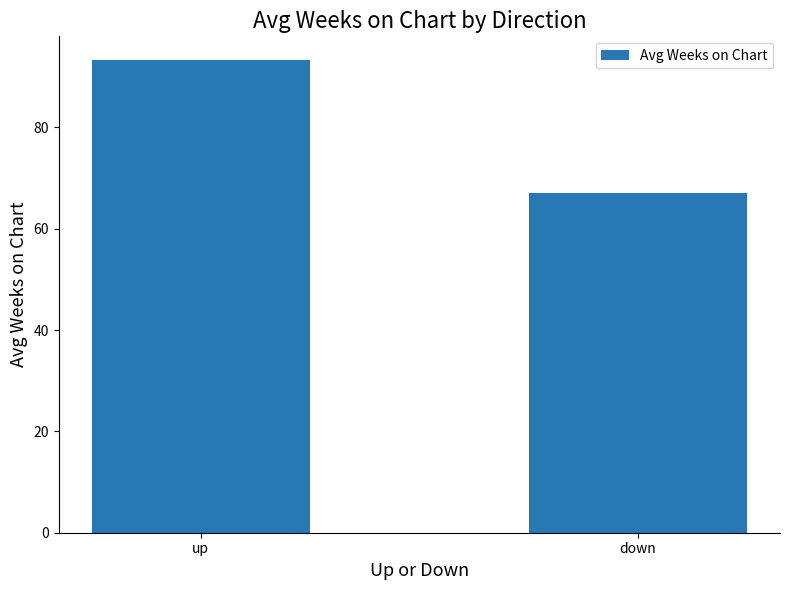

Reading left to right, list all the values displayed in this chart.

93.3	67.0